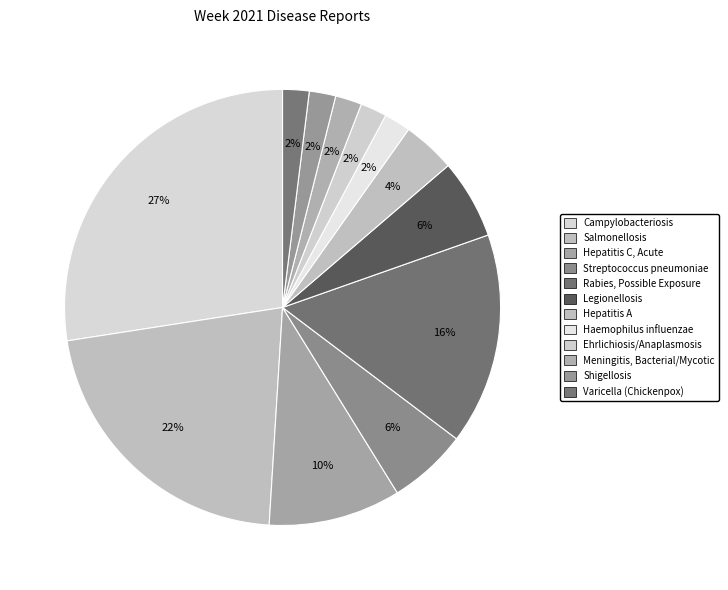

To the nearest percent, what percentage of the pie is Hepatitis C, Acute?

10%